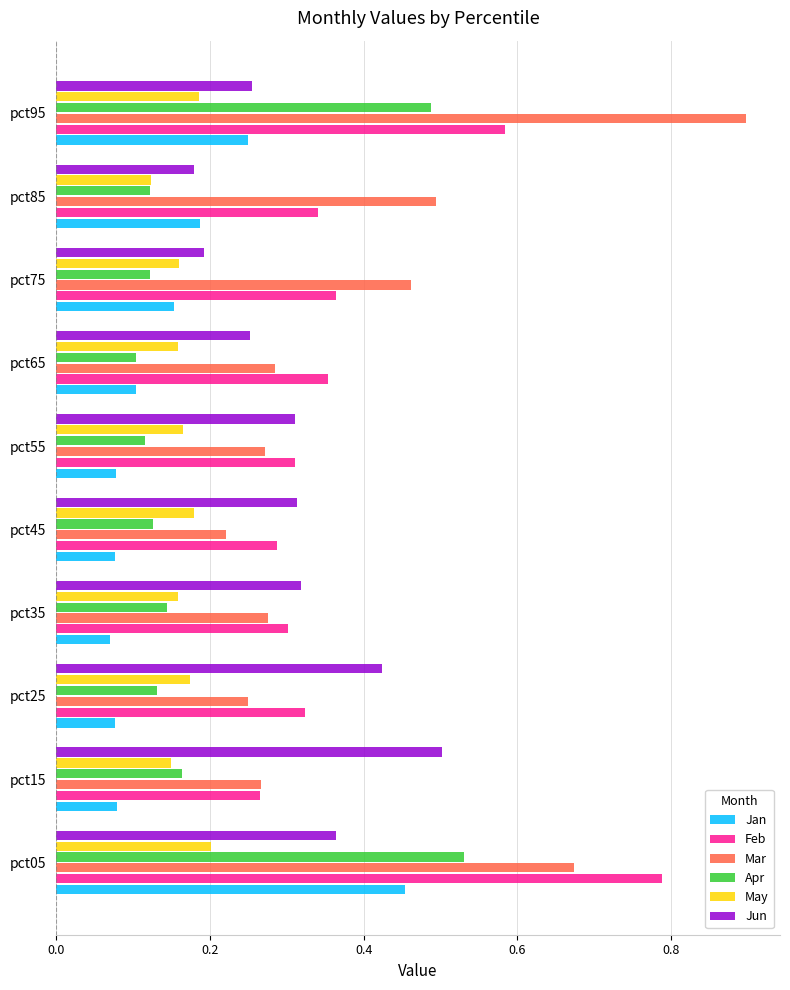

True or false: Apr has a value of 0.2 at pct85.

False